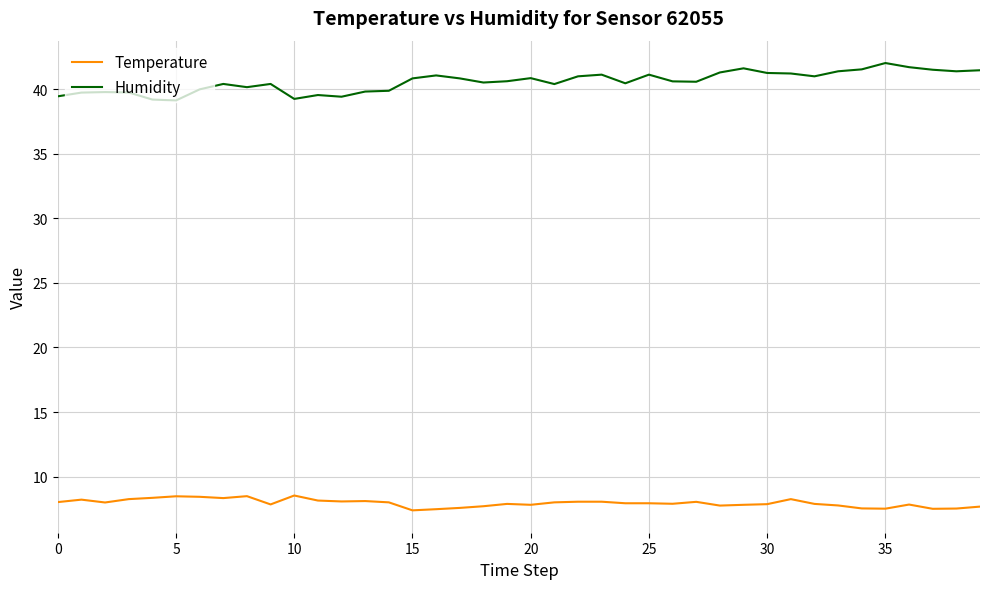

List the series in order of their peak value, highest first.

Humidity, Temperature